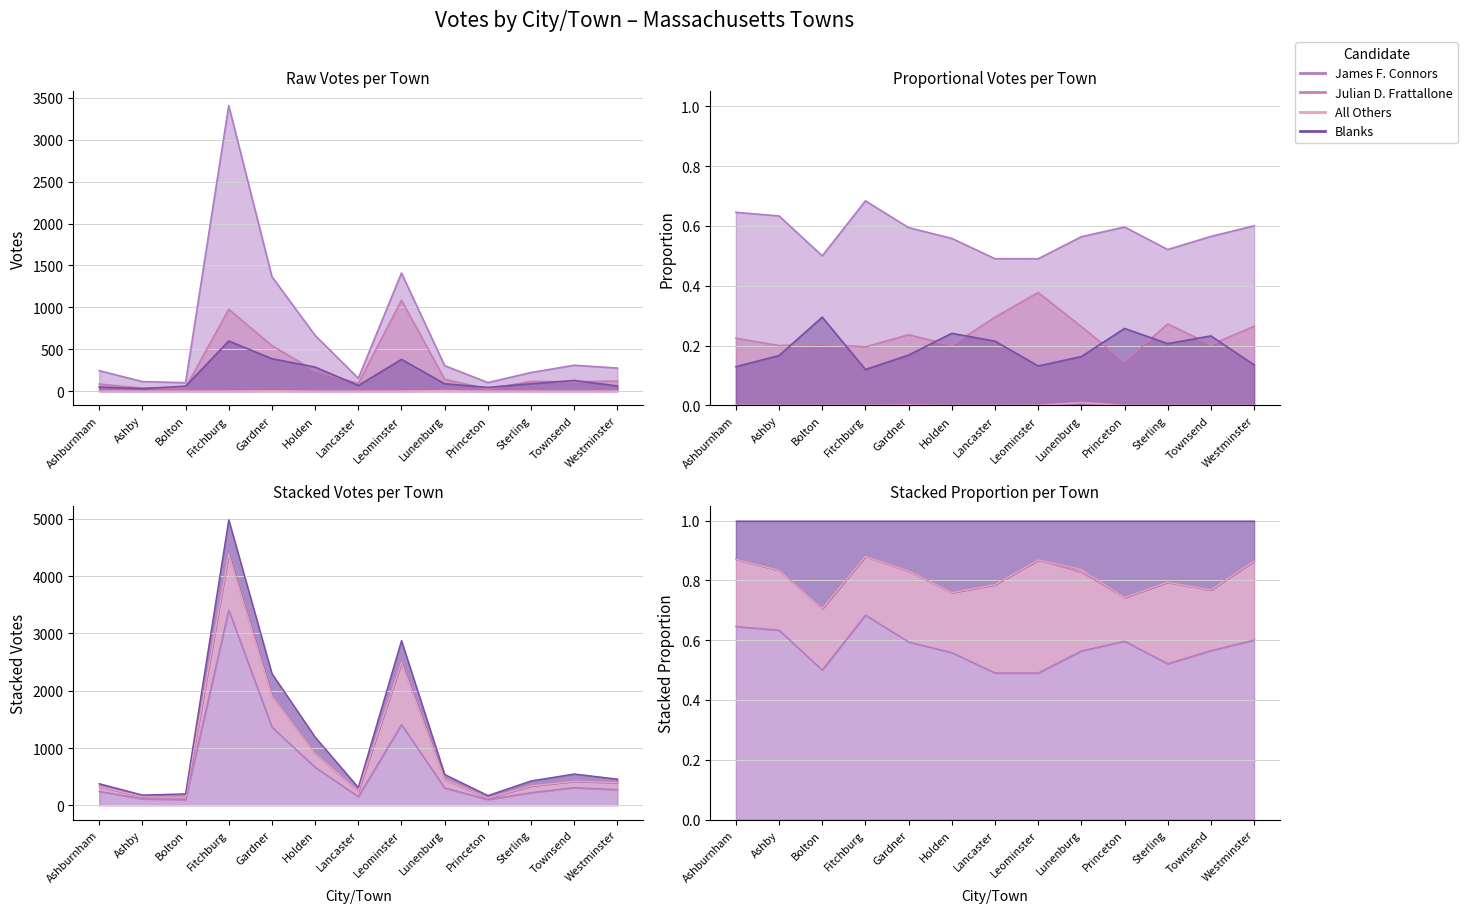

How many interior local valleys does the James F. Connors series have?

3